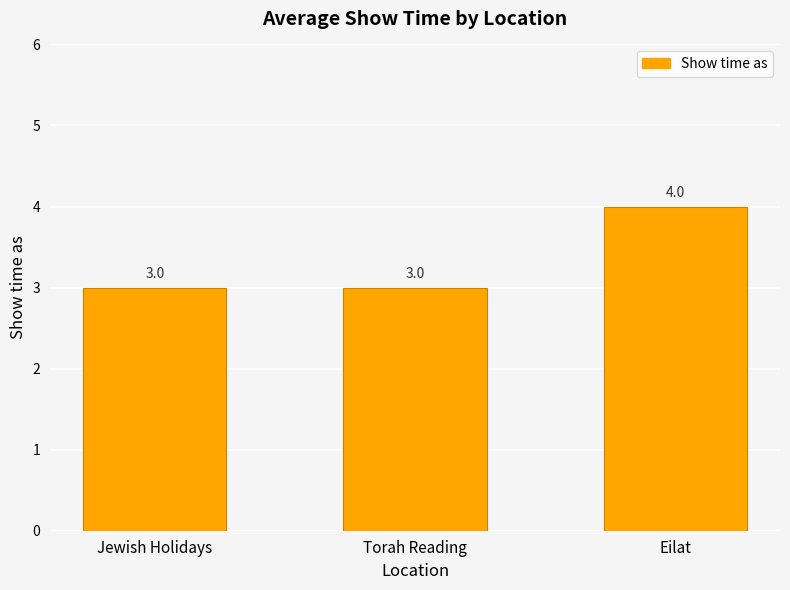

Is it true that the value at Torah Reading is 1?

False